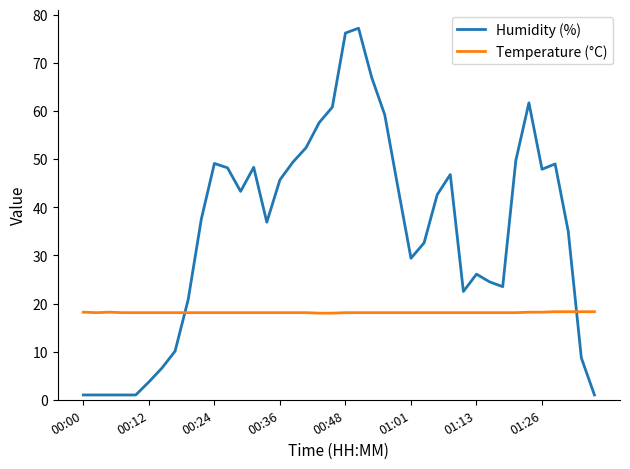

How many values in the Humidity (%) series exceed 42?

20